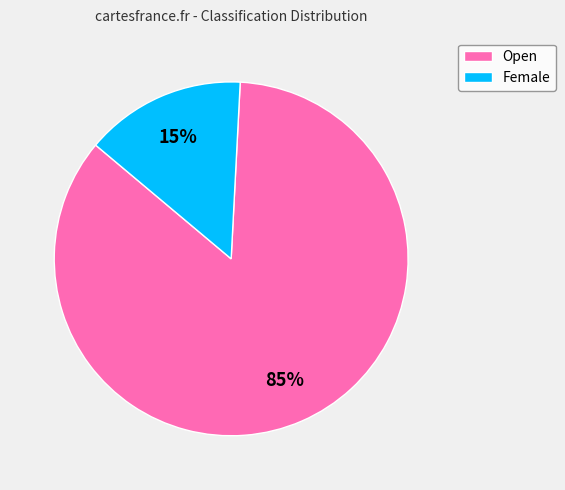

To the nearest percent, what is the combined percentage of Open and Female?

100%